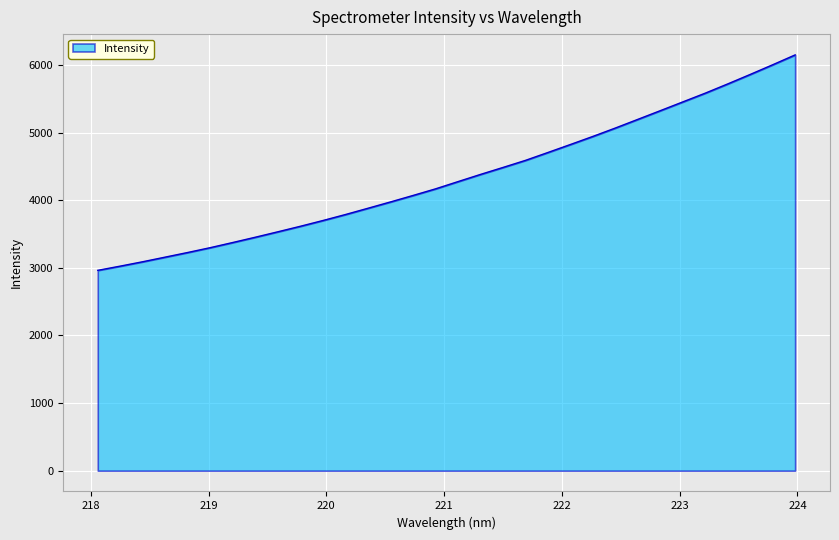

What is the smallest value displayed?

2963.8